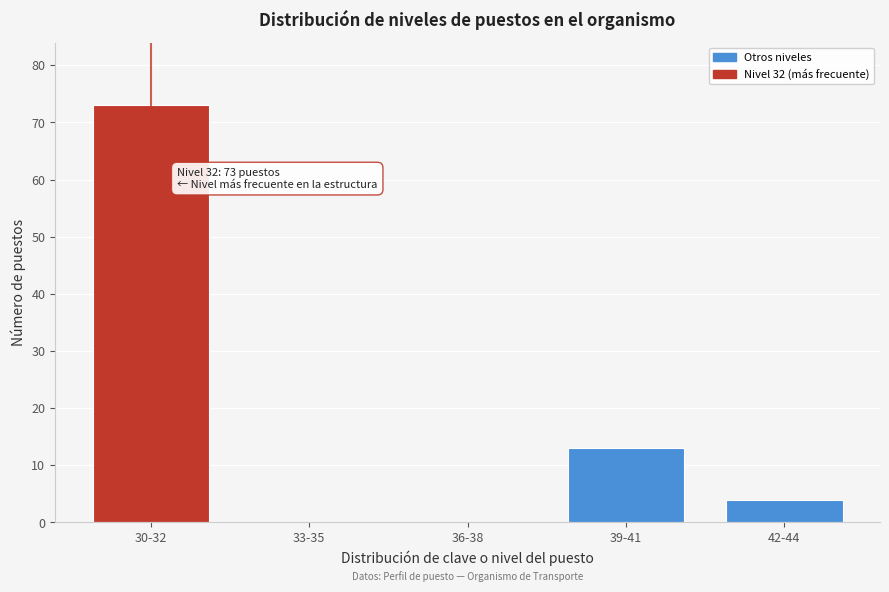

Reading left to right, transcribe all the data shown in this chart.

30-32=73	33-35=0	36-38=0	39-41=13	42-44=4